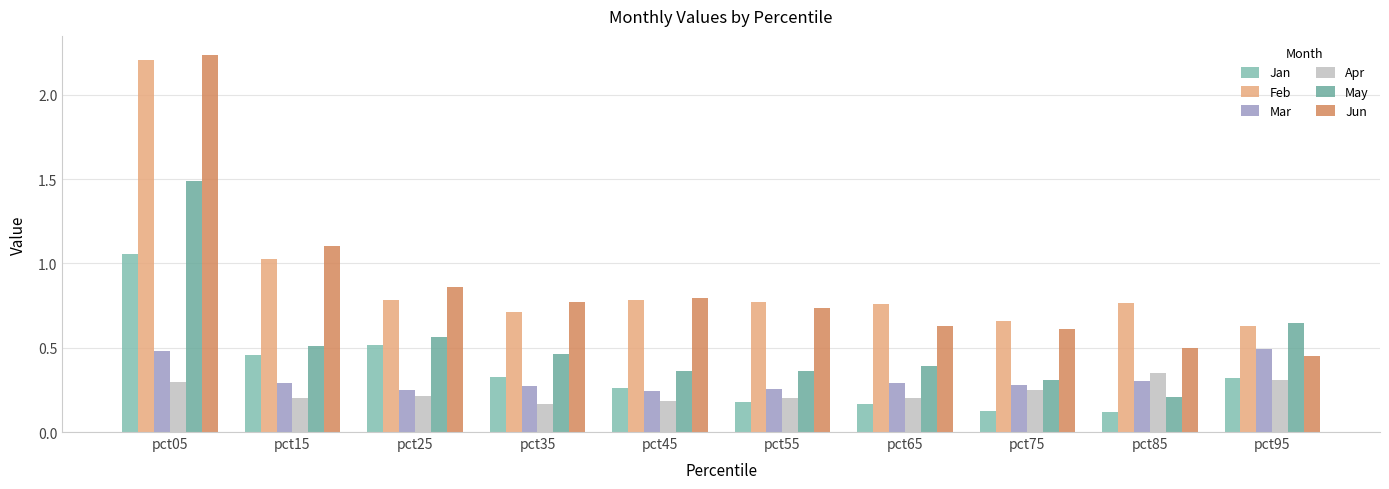

At how many categories does at least one series exceed 1?

2